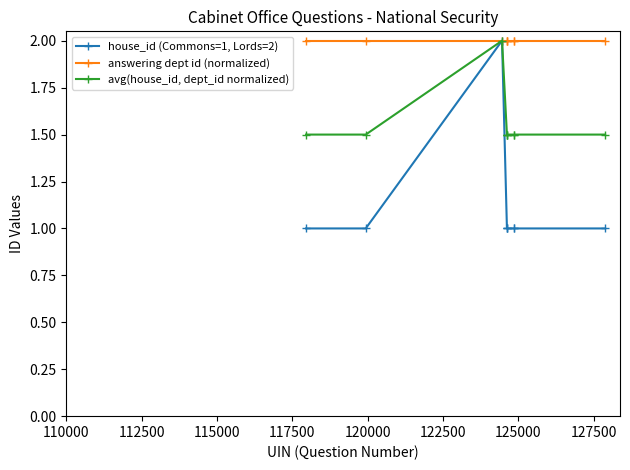

List the series in order of their overall mean, highest first.

answering dept id (normalized), avg(house_id, dept_id normalized), house_id (Commons=1, Lords=2)